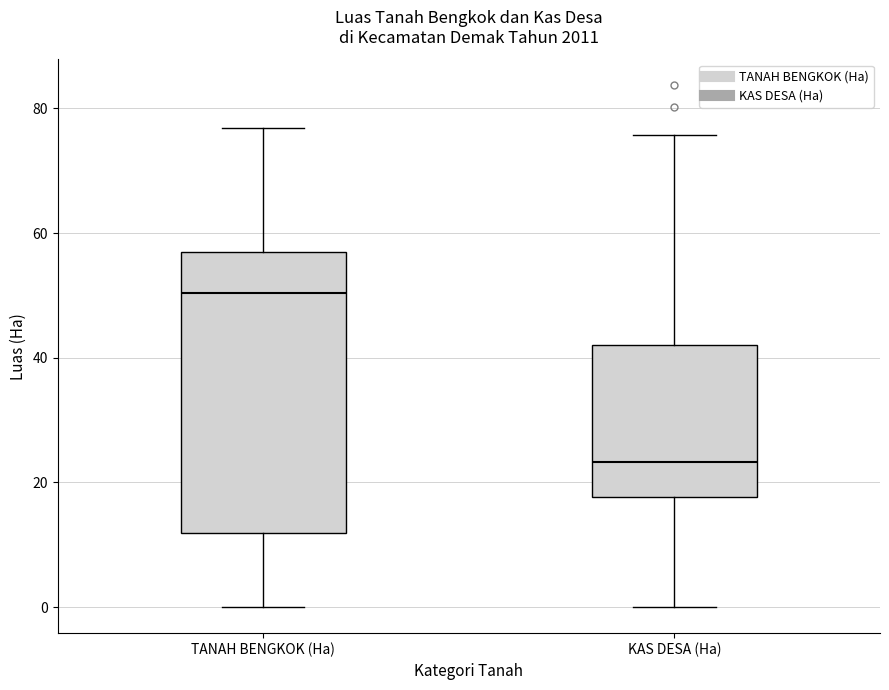

Which box has the lowest median line?

KAS DESA (Ha)